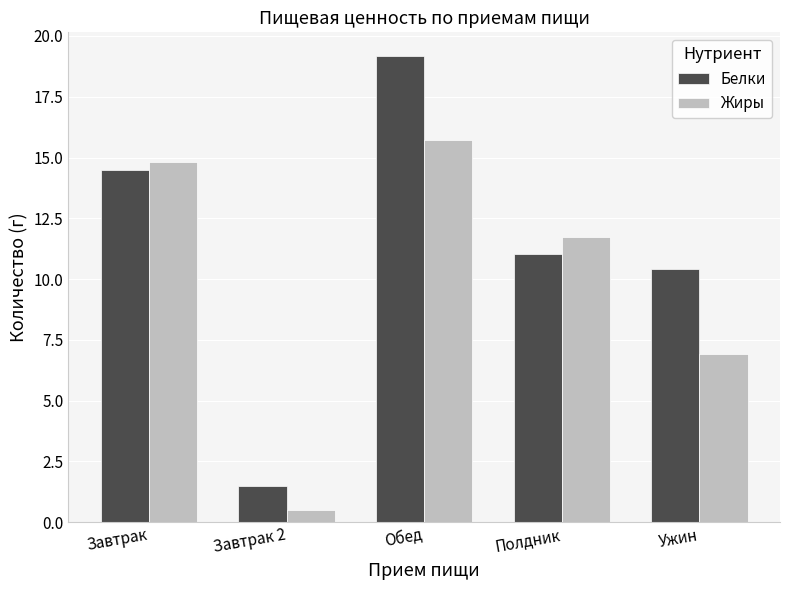

What is the sum of all Белки values?

56.6